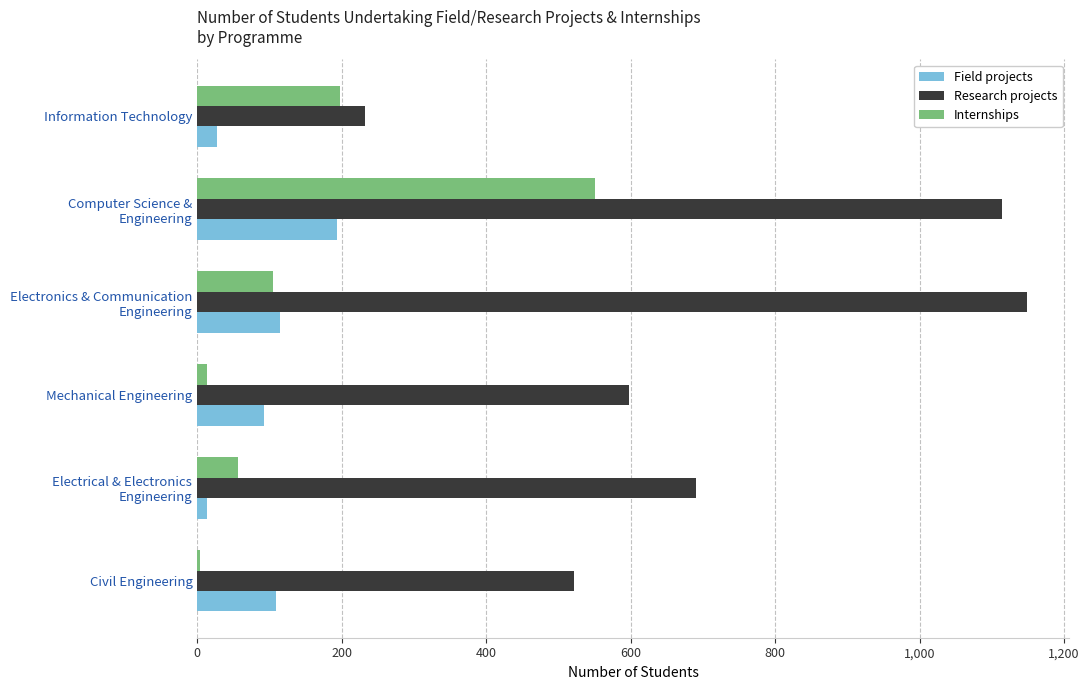

What is the minimum value shown in the chart?

4